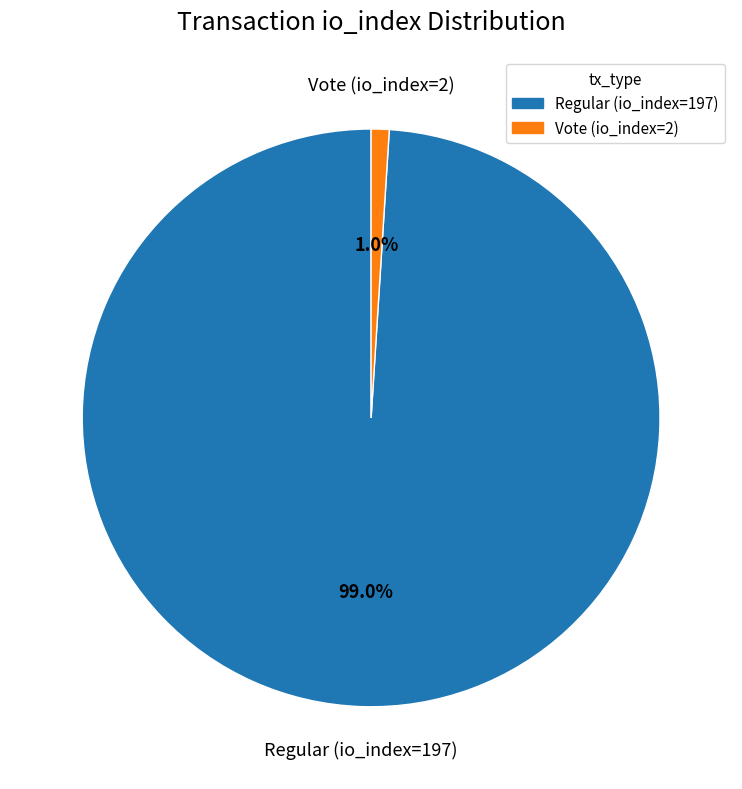

Which slice is the largest?

Regular (io_index=197)